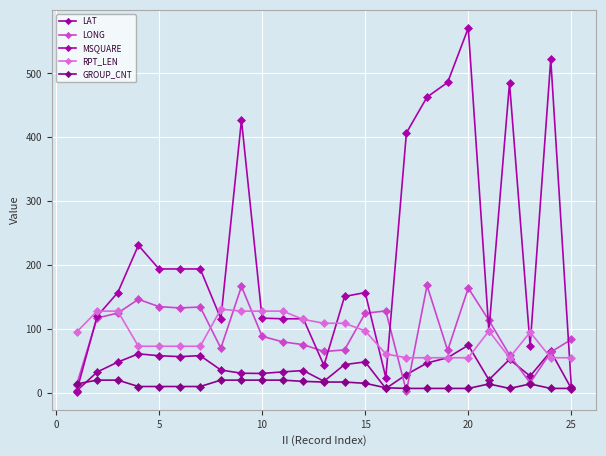

Does the chart have visible grid lines?

Yes